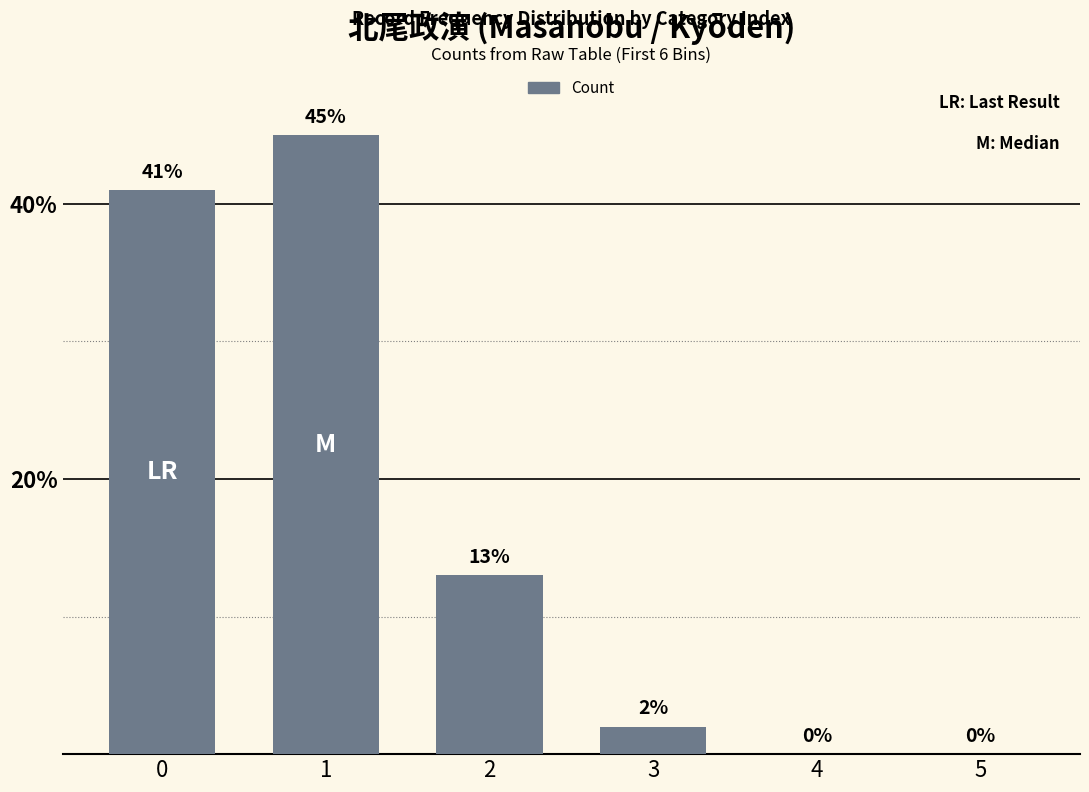

At which label is the value closest to 22?

2